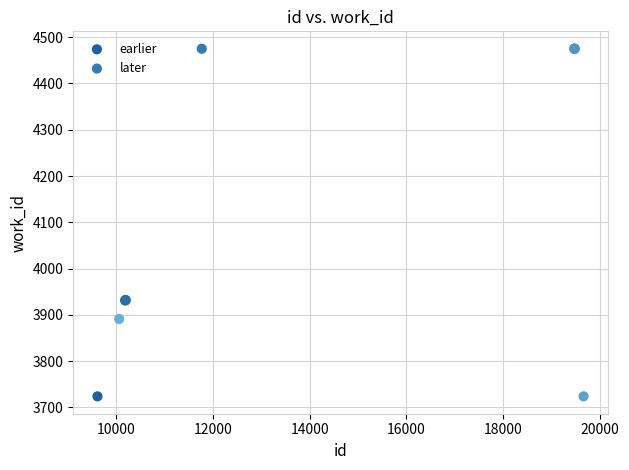

Which series has the largest Y range (max minus min)?

later